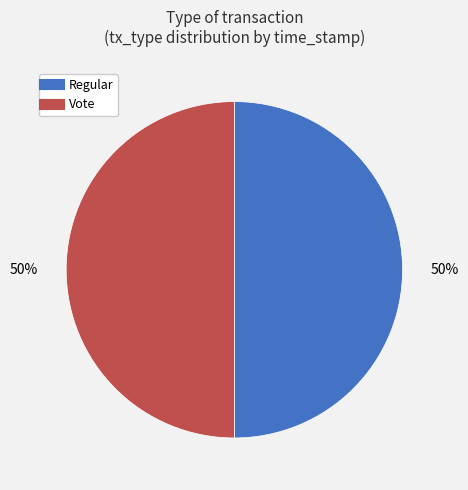

Count the number of slices in the pie.

2